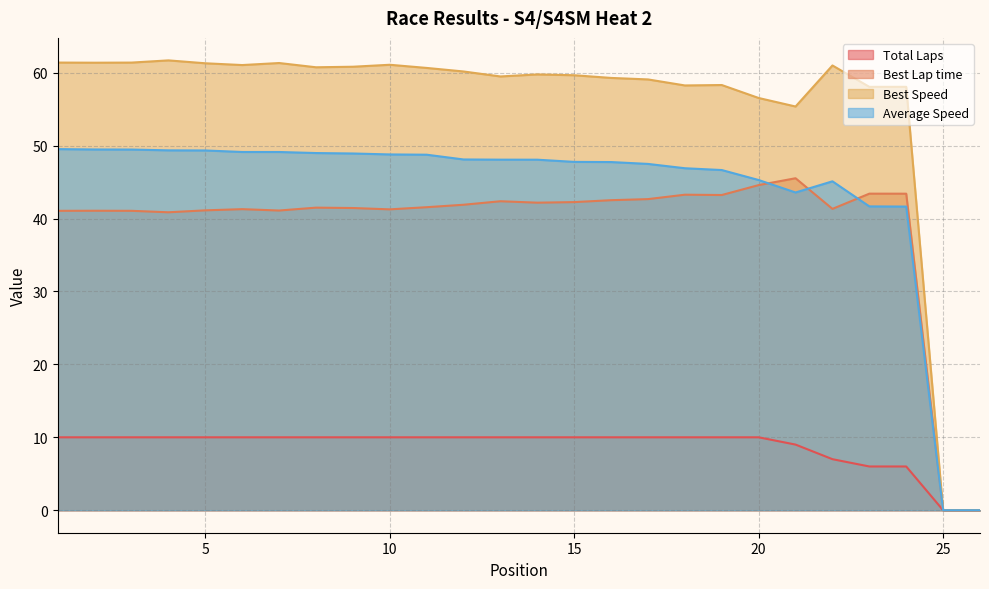

Where is the first local maximum for Best Speed?

4